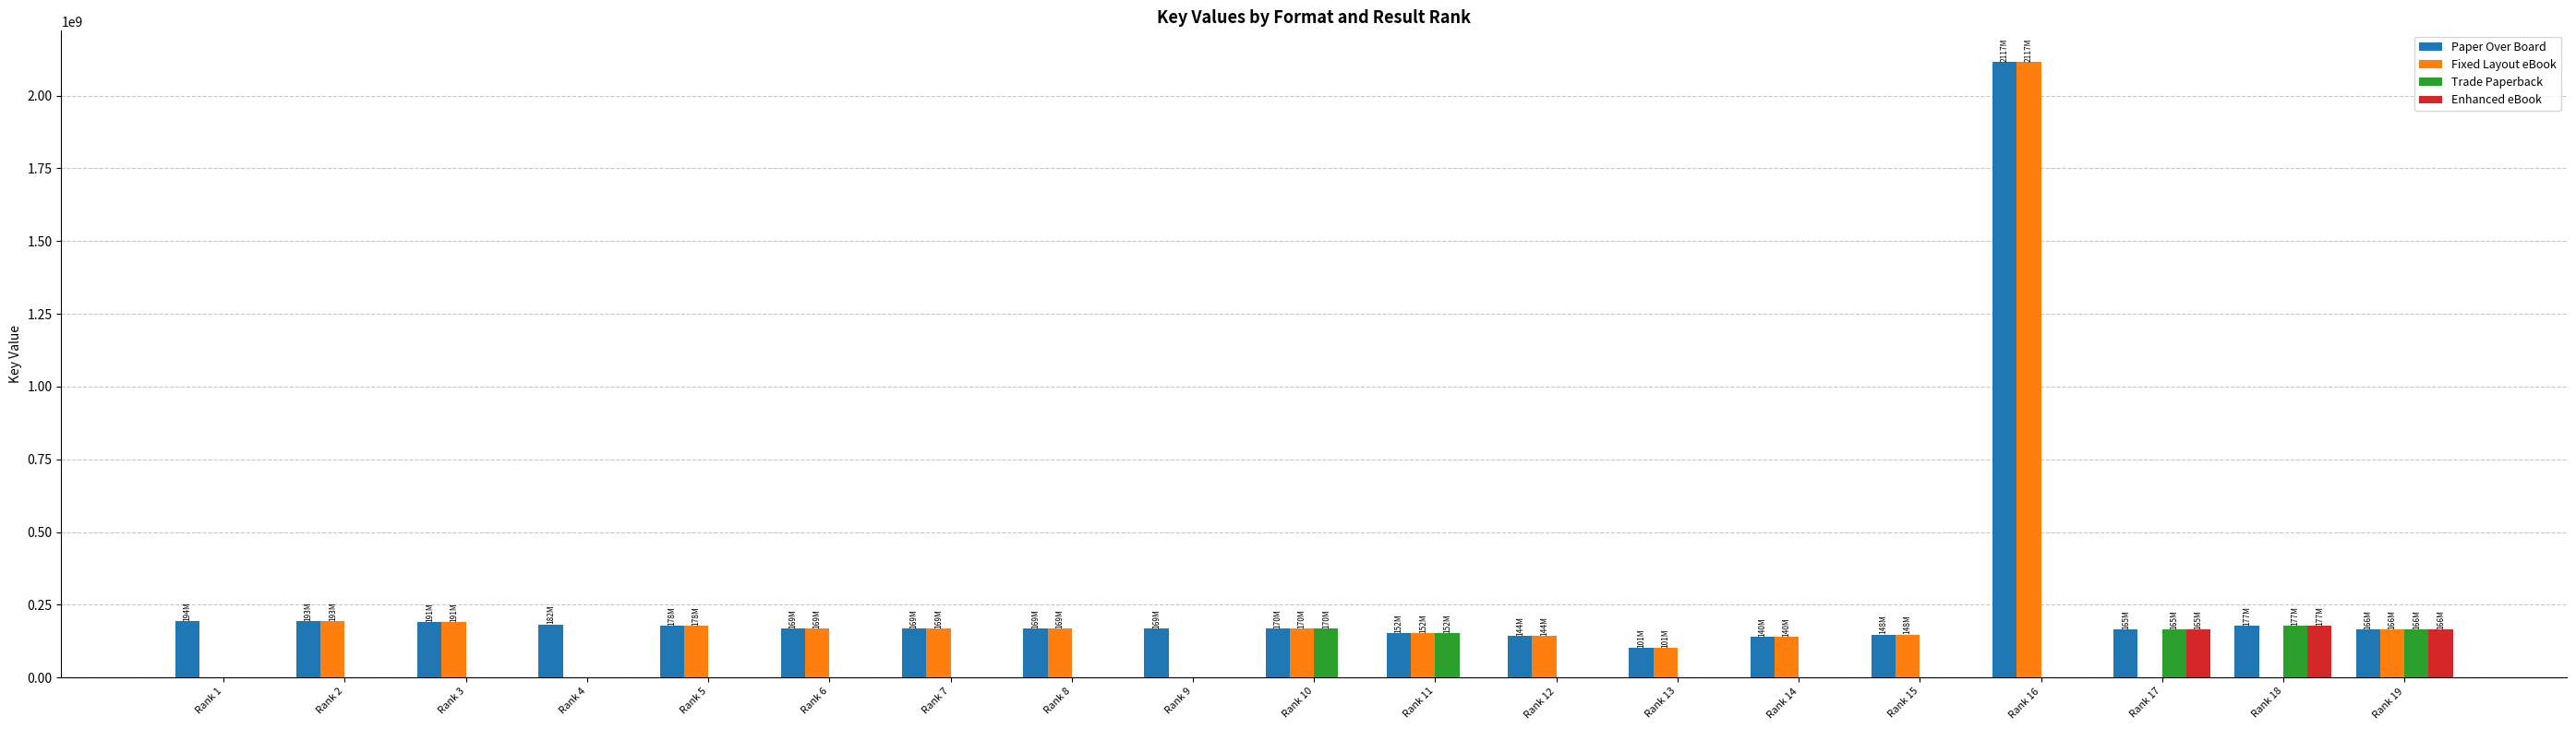

The value of Paper Over Board at Rank 1 is 193838067. True or false?

True